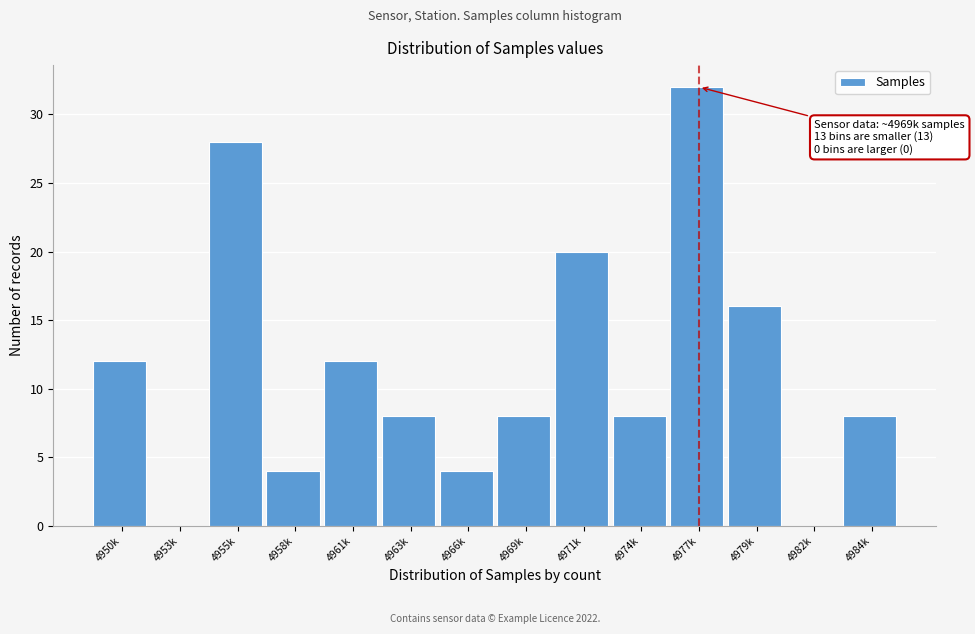

Reading right to left, transcribe all the data shown in this chart.

4984k=8	4982k=0	4979k=16	4977k=32	4974k=8	4971k=20	4969k=8	4966k=4	4963k=8	4961k=12	4958k=4	4955k=28	4953k=0	4950k=12